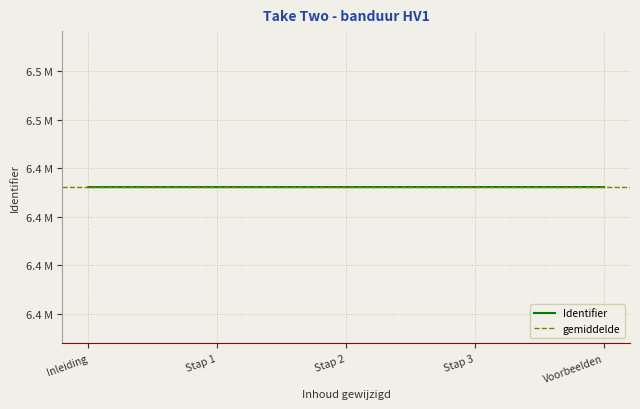

Reading left to right, what are all the values shown in this chart?

Inleiding=6432286	Stap 1=6432288	Stap 2=6432291	Stap 3=6432293	Voorbeelden=6432295